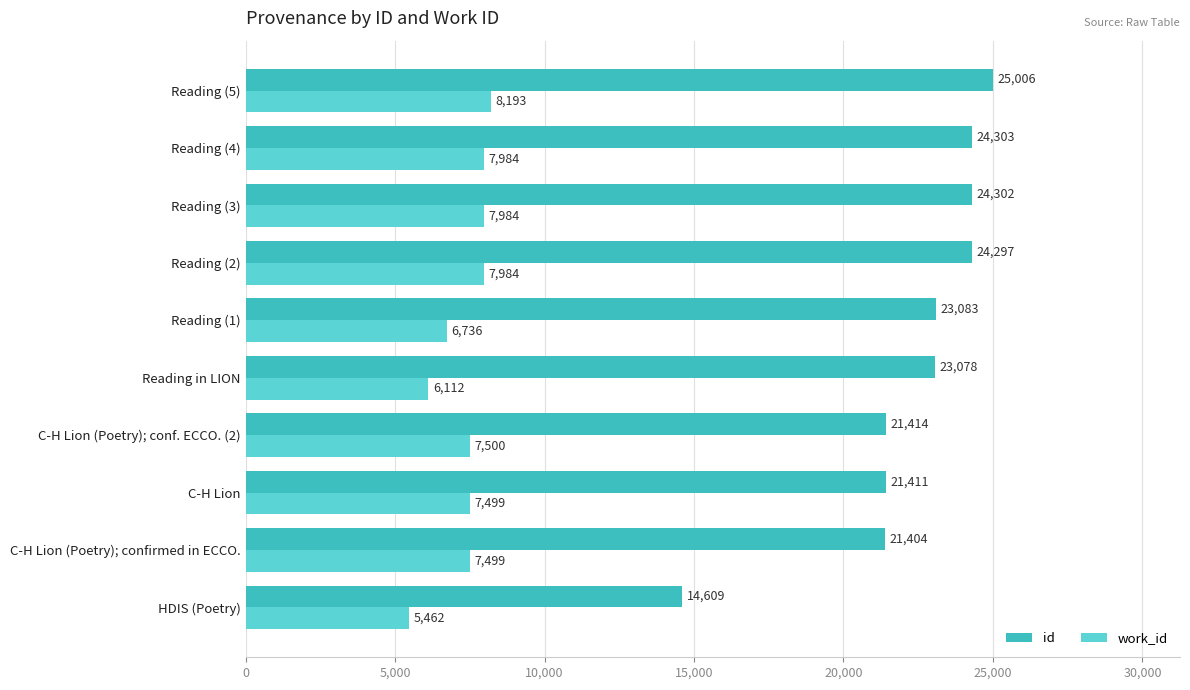

Which series has the widest spread of values?

id